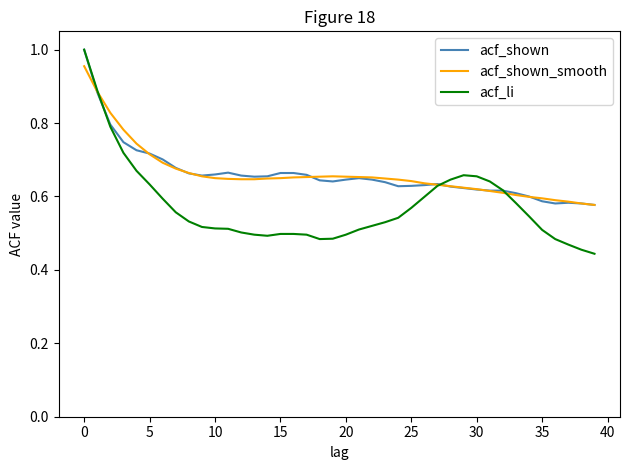

Which series has the widest spread of values?

acf_li